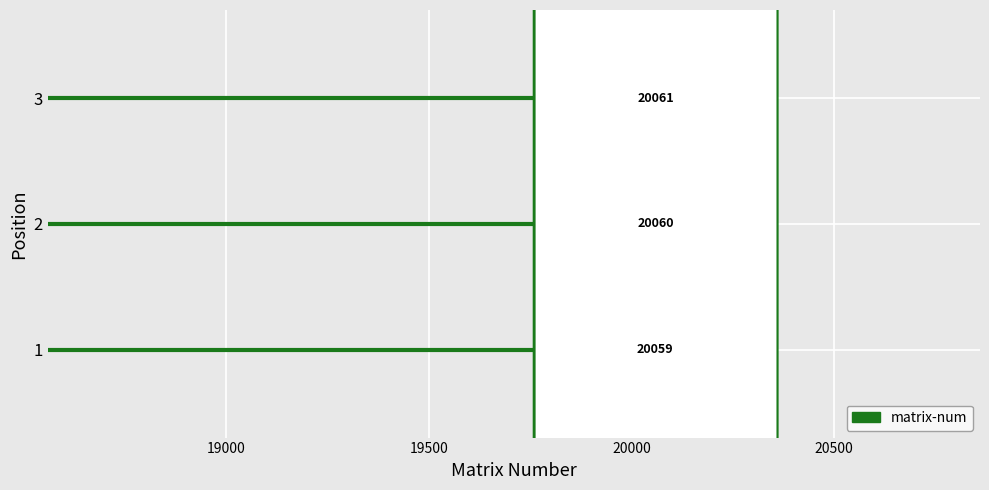

How many values are below 20060?

1